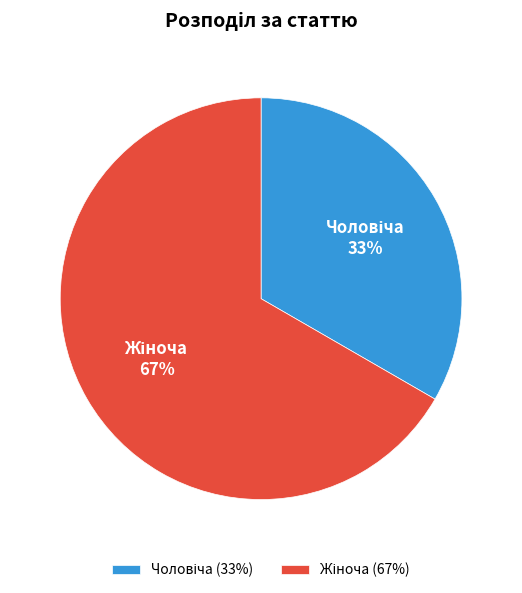

To the nearest percent, what is the average slice percentage?

50%